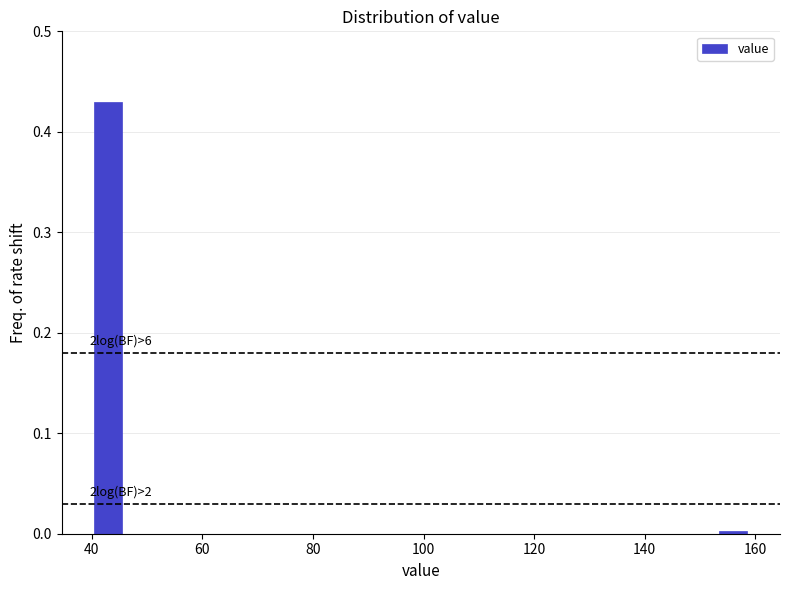

Around what value on the x-axis is the tallest bar? Give the approximate position of its centre, as read against the axis.

42